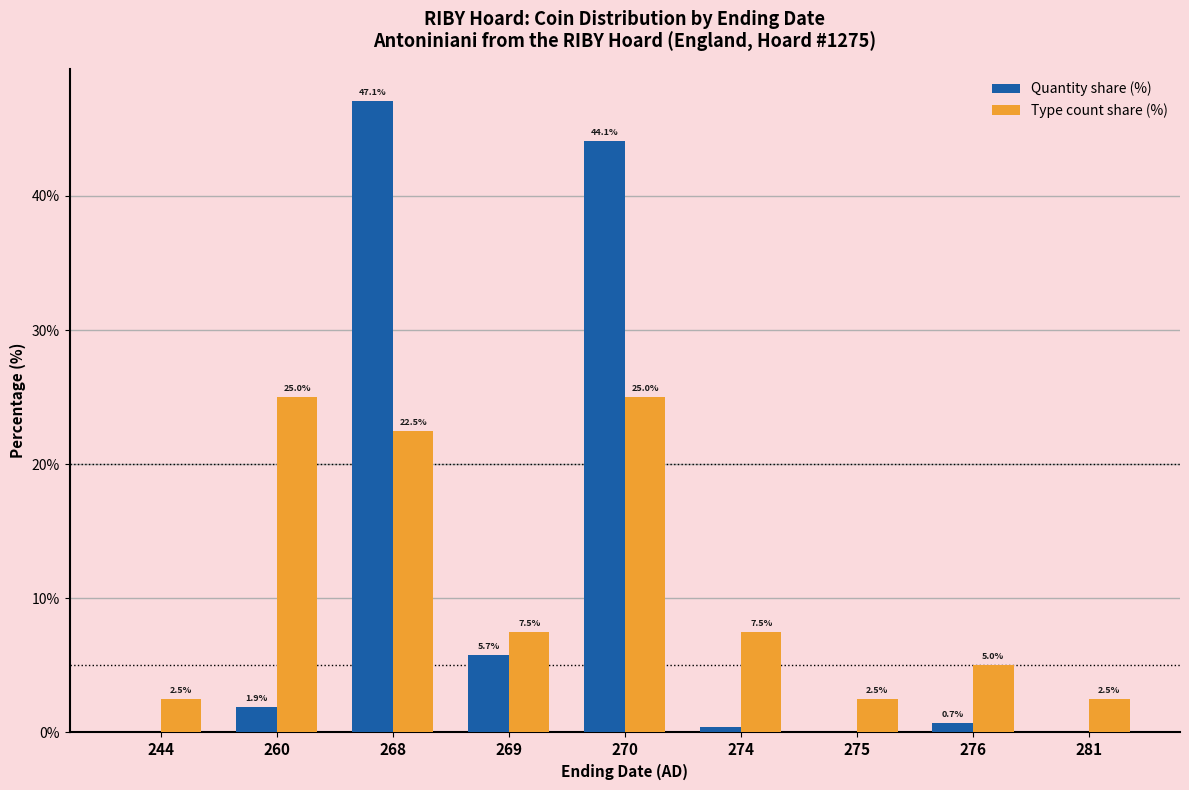

What is the total value across all series at 269?

13.2